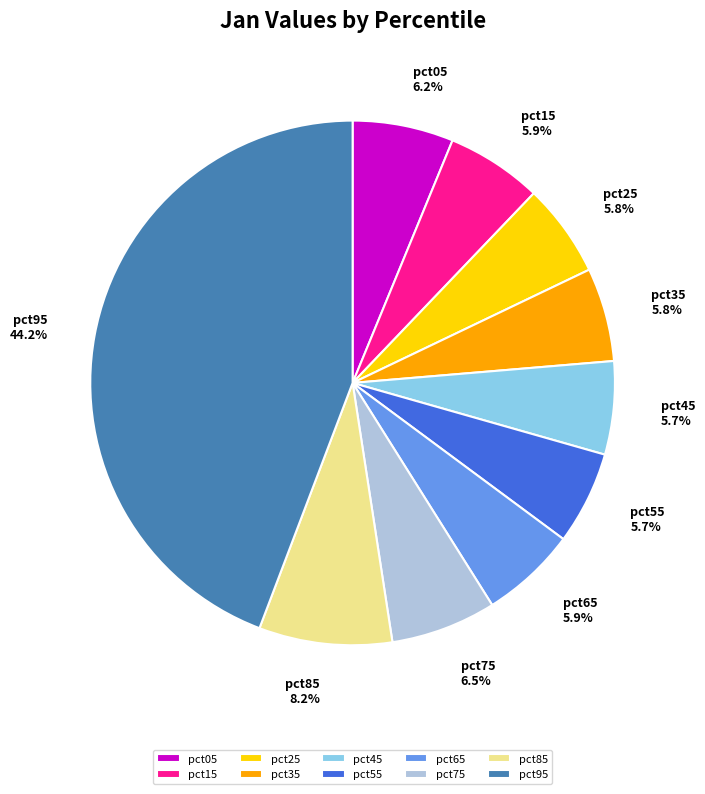

Does any single category account for the majority?

No